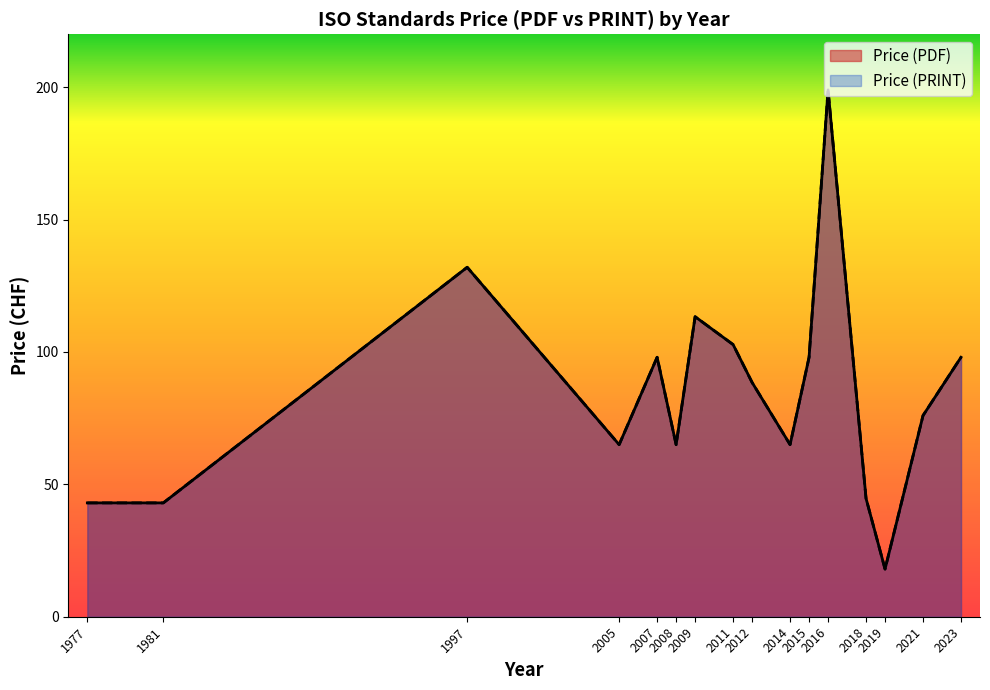

Rank the series by their maximum value, from highest to lowest.

Price (PDF), Price (PRINT)